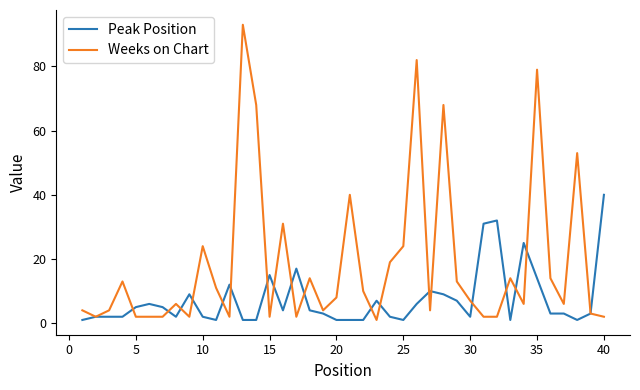

Which series has the widest spread of values?

Weeks on Chart